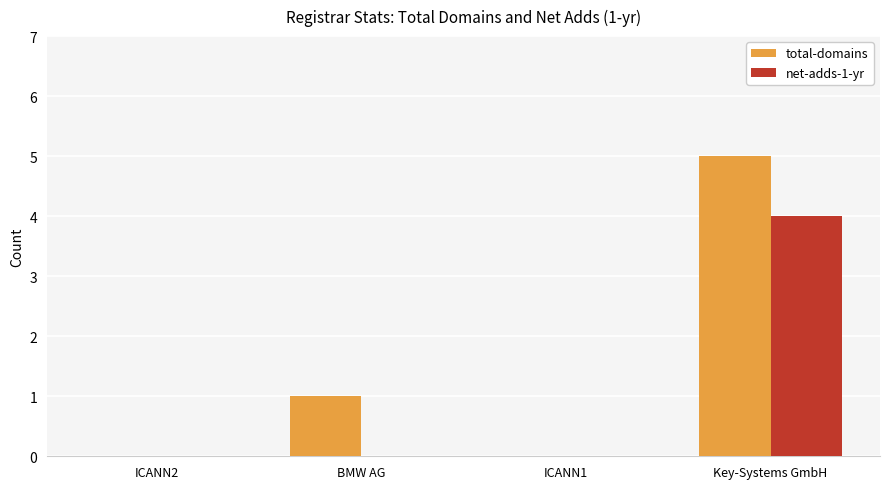

At which label is total-domains closest to 2?

BMW AG